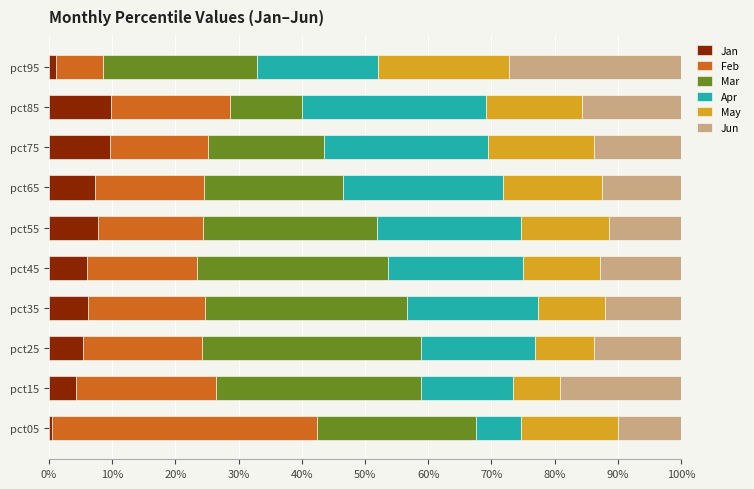

What is the total value across all series at pct45?

100.0